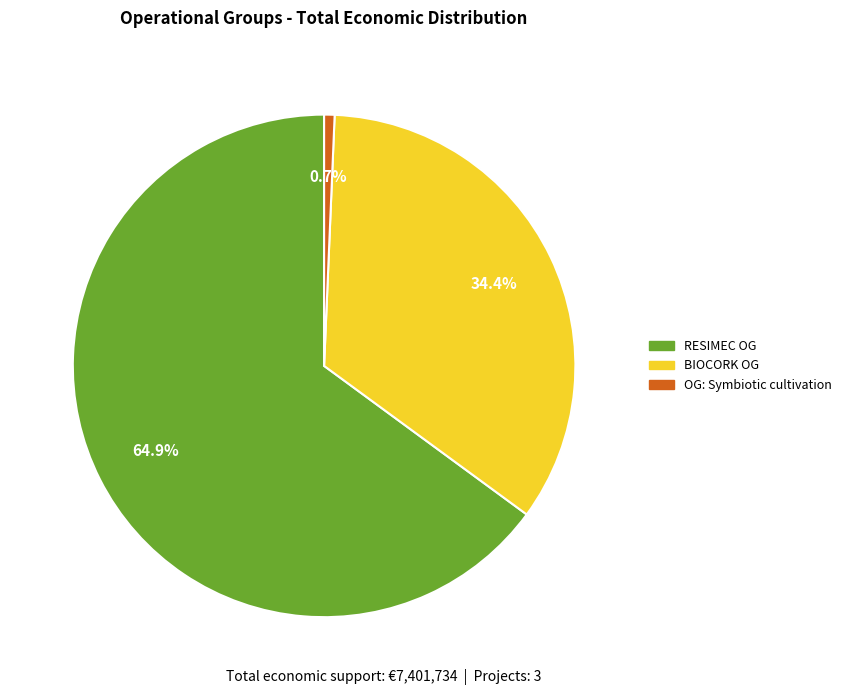

Is there a majority slice in this chart?

Yes